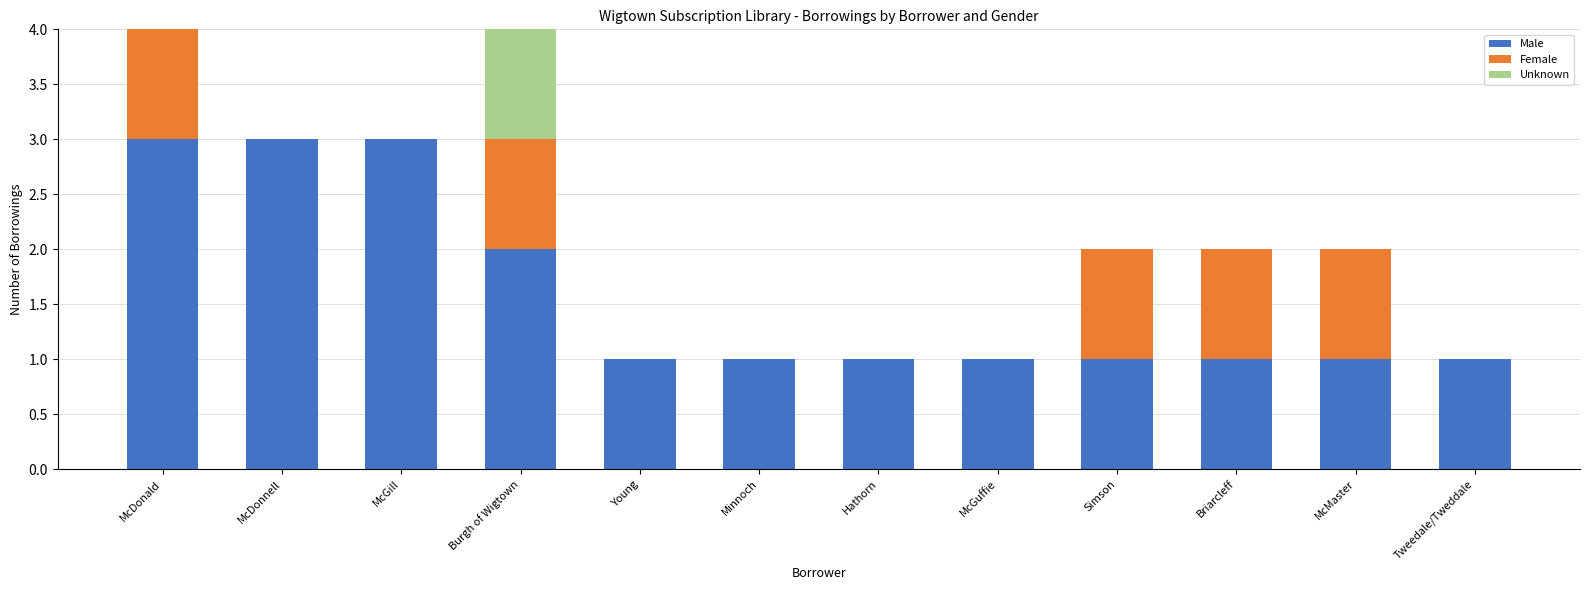

What is the maximum value for Male?

3